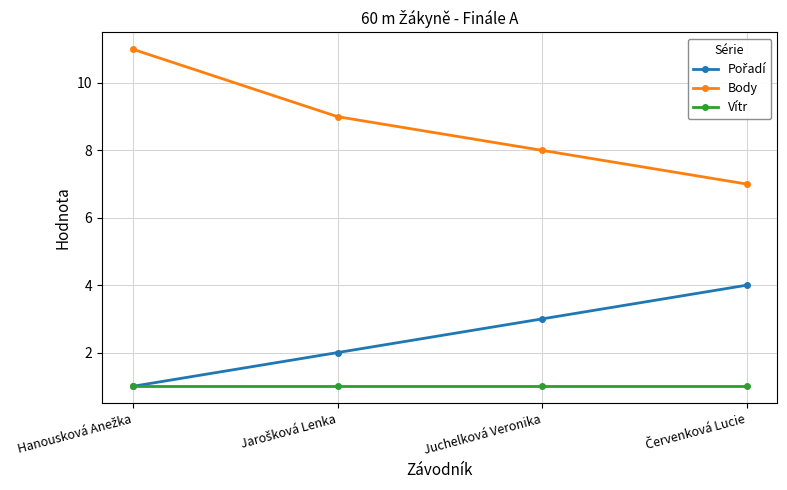

What is the highest value of the Body series?

11